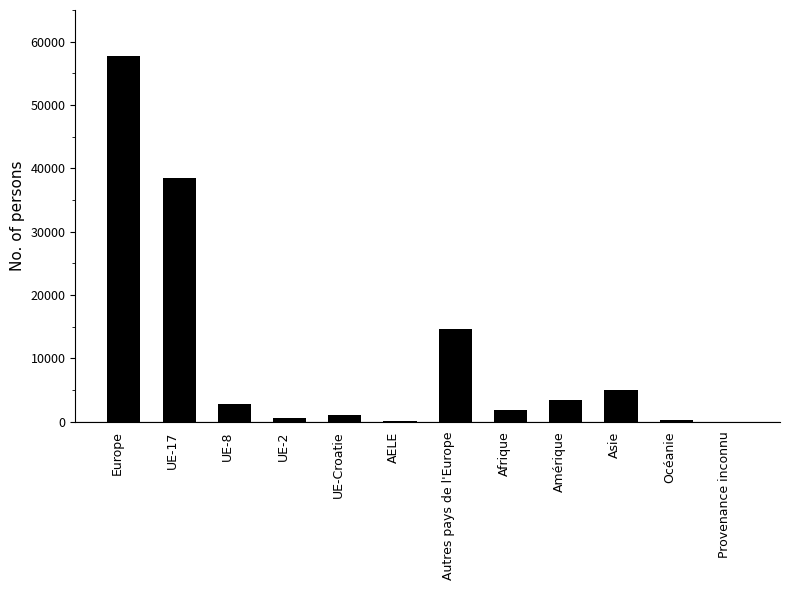

What is the greatest value displayed?

57773